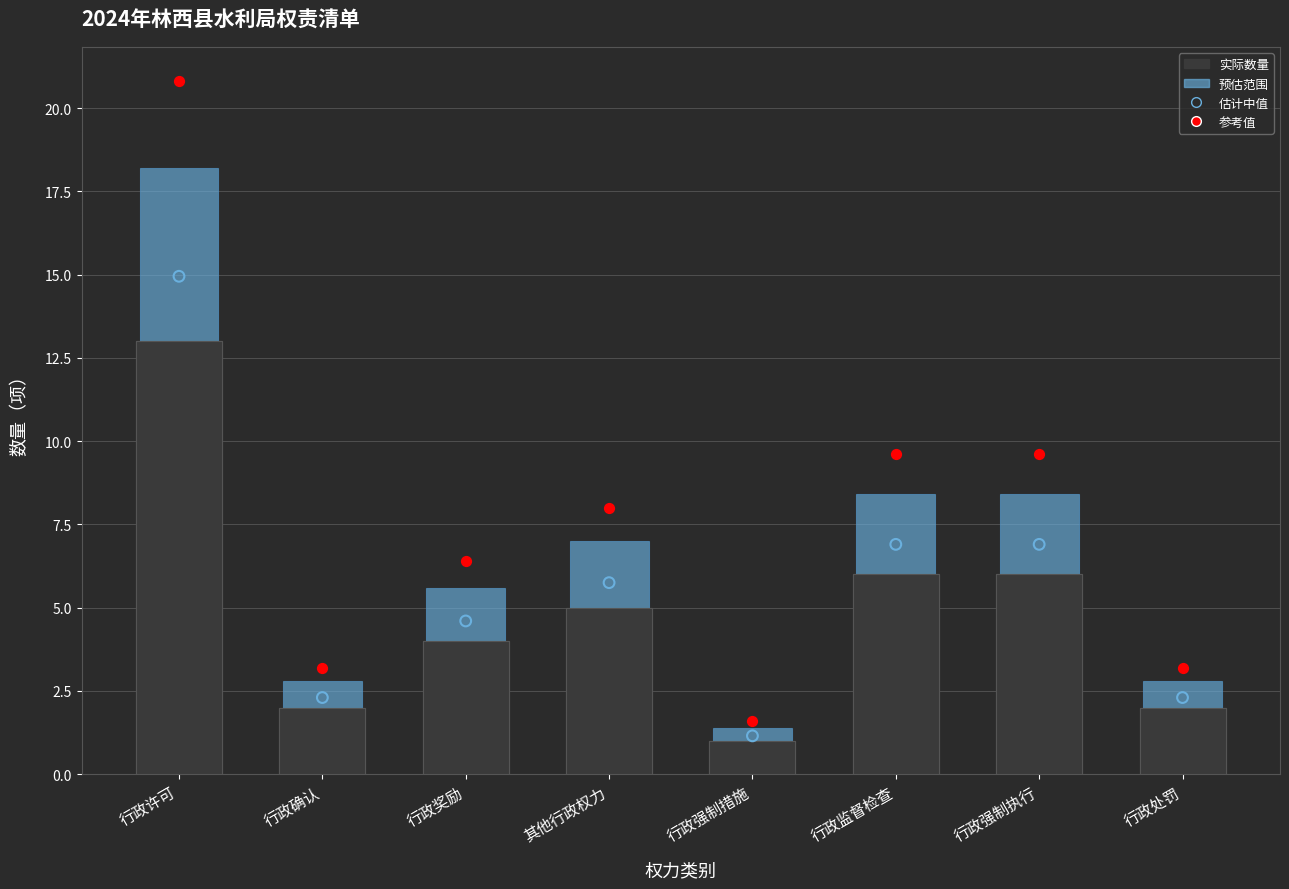

At which category is the sum across all series the highest?

行政许可